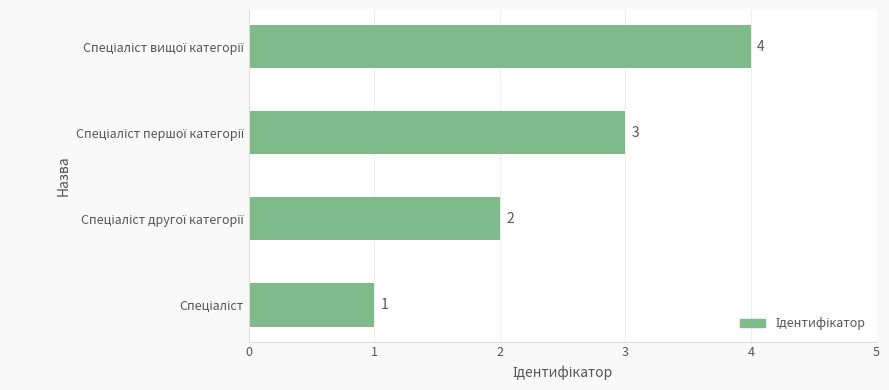

How many values are between 2 and 4?

3